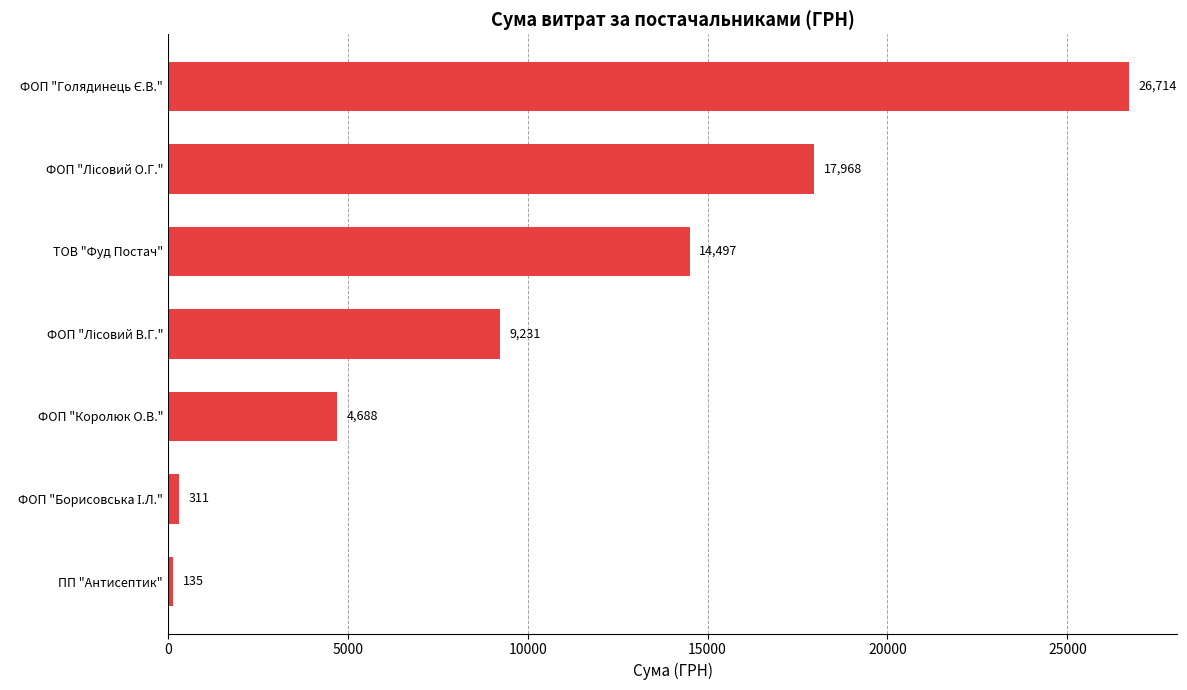

The value at ФОП "Королюк О.В." is 7019.4. True or false?

False